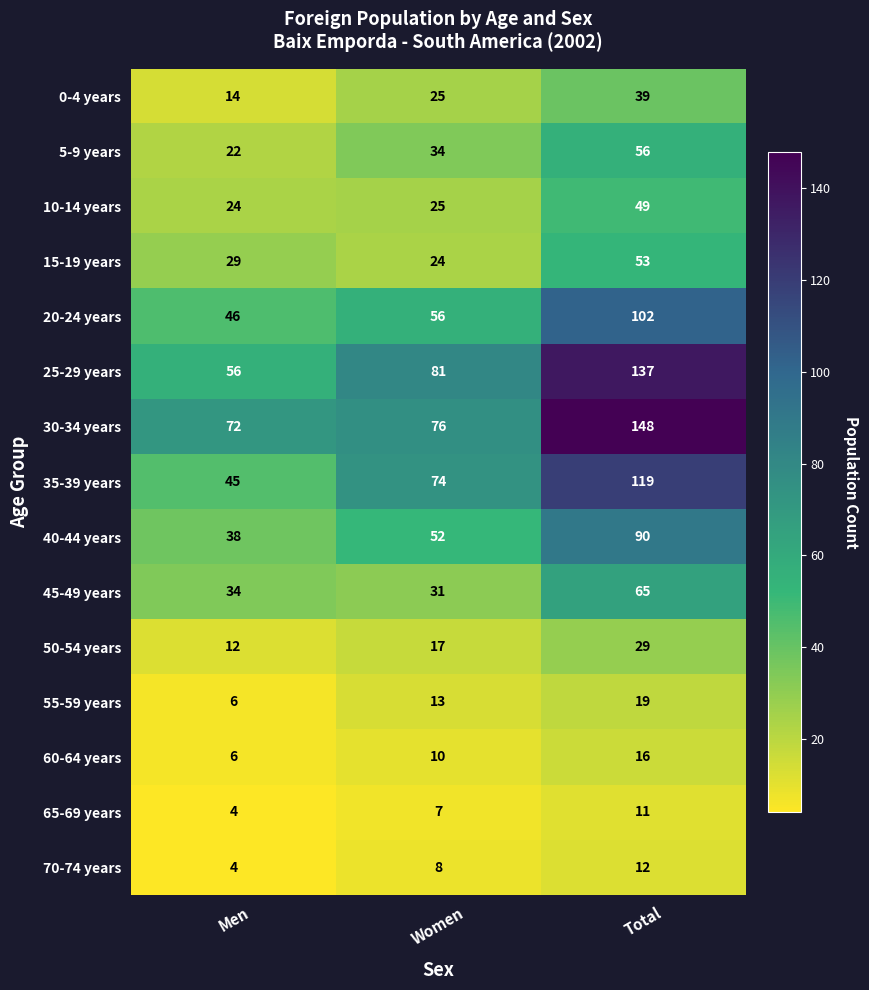

At Total, list the series in order from smallest to largest.

65-69 years, 70-74 years, 60-64 years, 55-59 years, 50-54 years, 0-4 years, 10-14 years, 15-19 years, 5-9 years, 45-49 years, 40-44 years, 20-24 years, 35-39 years, 25-29 years, 30-34 years